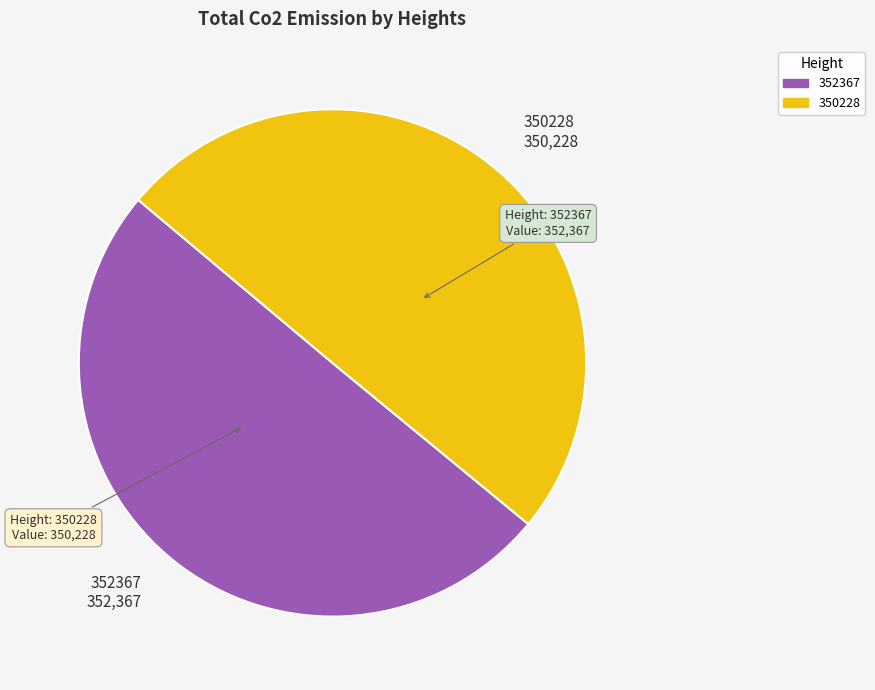

Approximately how many times larger is the value at 350228 350,228 compared to 352367 352,367?

1.0